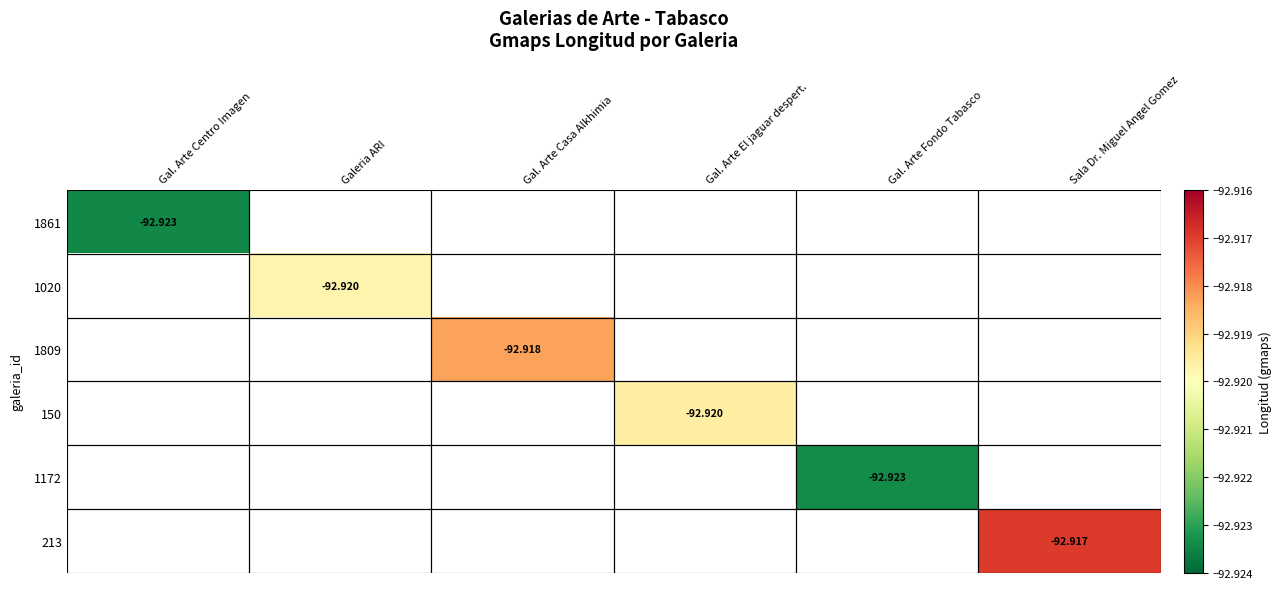

How many negative values does the 1861 series have?

1